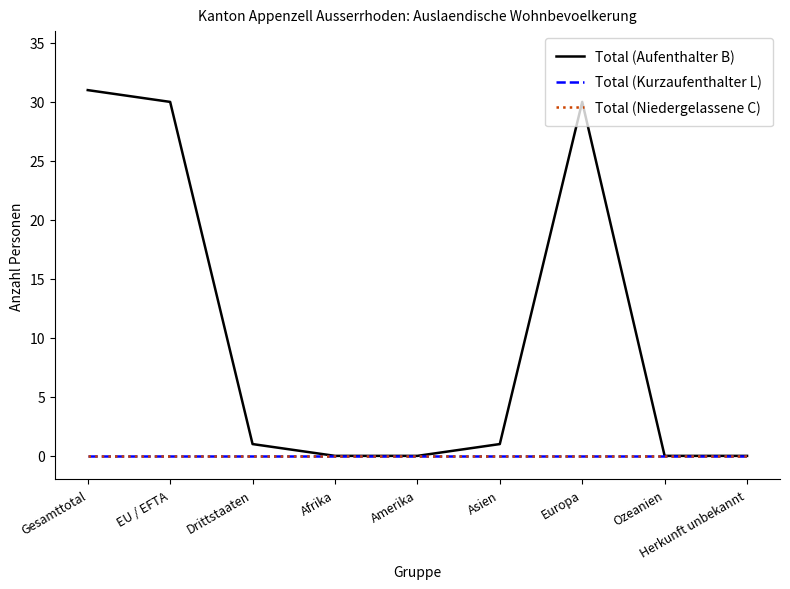

Does the chart have visible grid lines?

No